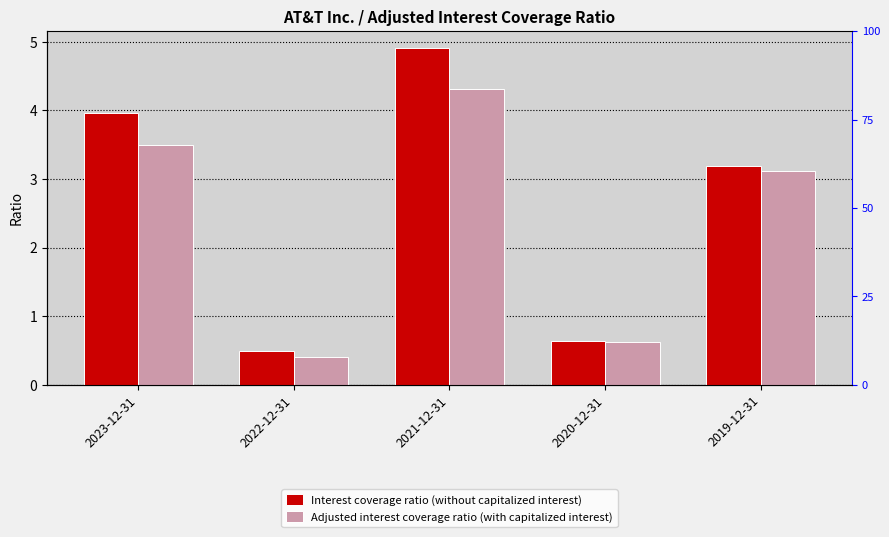

How many bars are there in each group?

2